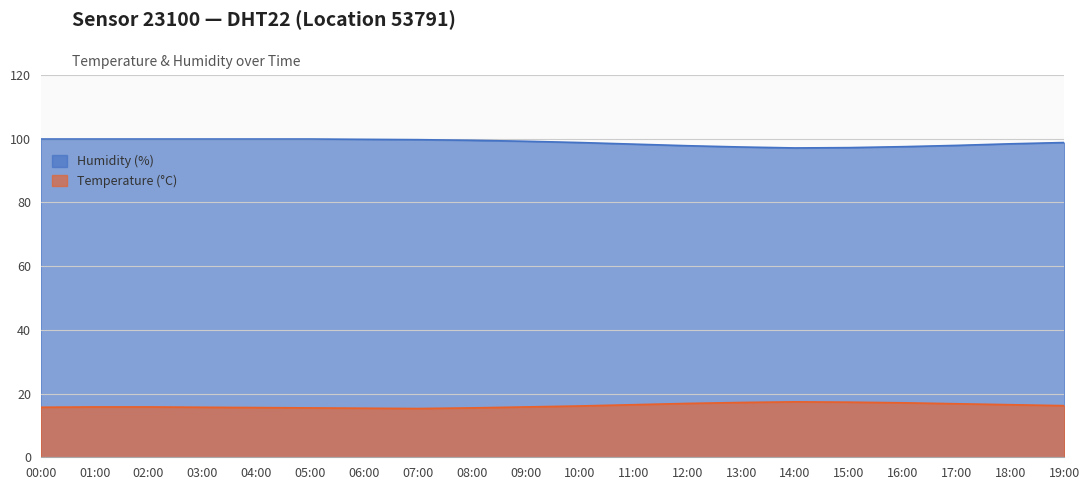

Reading left to right, extract all data points from this chart.

Temperature (°C): 00:00=15.7	01:00=15.8	02:00=15.8	03:00=15.7	04:00=15.6	05:00=15.5	06:00=15.4	07:00=15.3	08:00=15.5	09:00=15.8	10:00=16.1	11:00=16.5	12:00=16.9	13:00=17.2	14:00=17.4	15:00=17.3	16:00=17.1	17:00=16.8	18:00=16.5	19:00=16.2
Humidity (%): 00:00=99.9	01:00=99.9	02:00=99.9	03:00=99.9	04:00=99.9	05:00=99.9	06:00=99.8	07:00=99.7	08:00=99.5	09:00=99.2	10:00=98.8	11:00=98.3	12:00=97.8	13:00=97.4	14:00=97.1	15:00=97.2	16:00=97.5	17:00=97.9	18:00=98.4	19:00=98.8